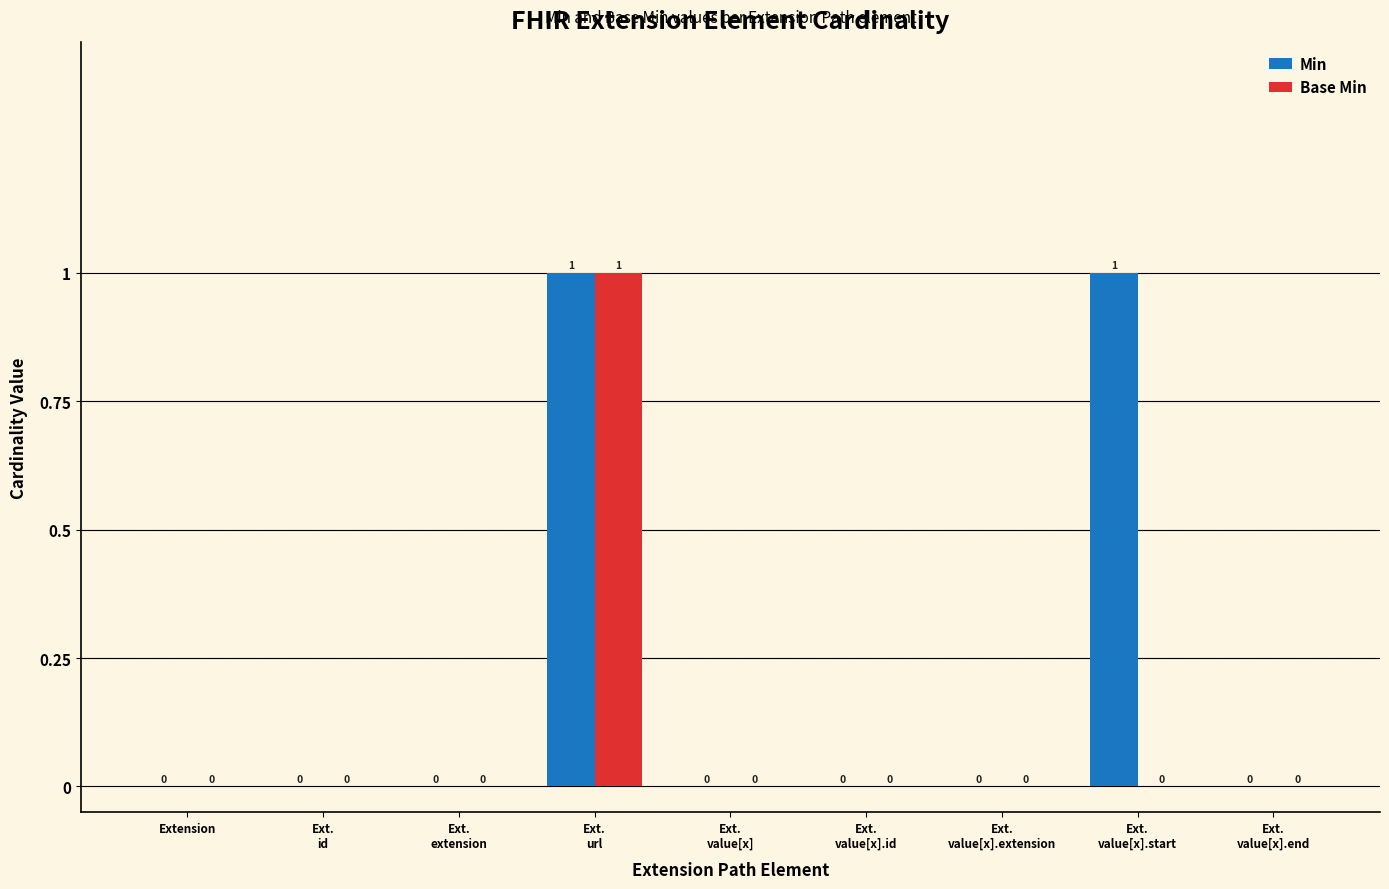

The value of Base Min at Extension is 0. True or false?

True